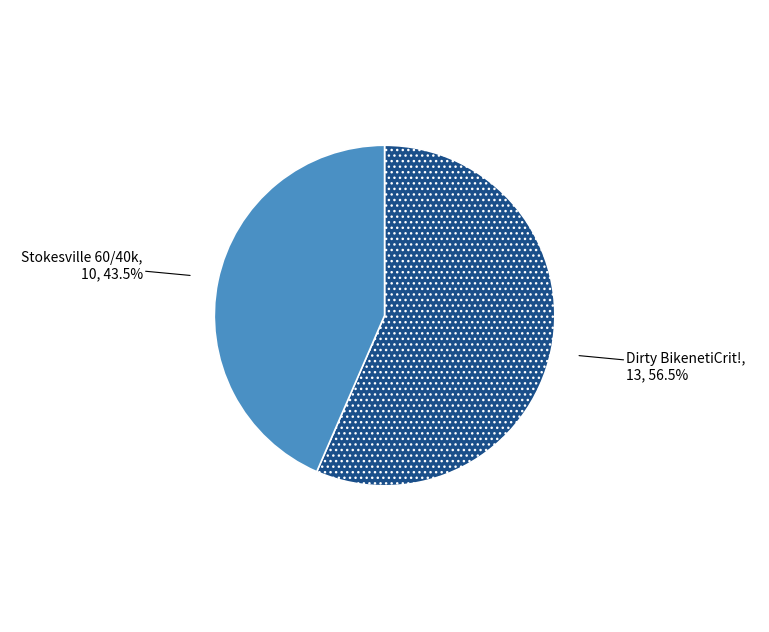

Which category has the biggest portion of the pie?

Dirty BikenetiCrit!